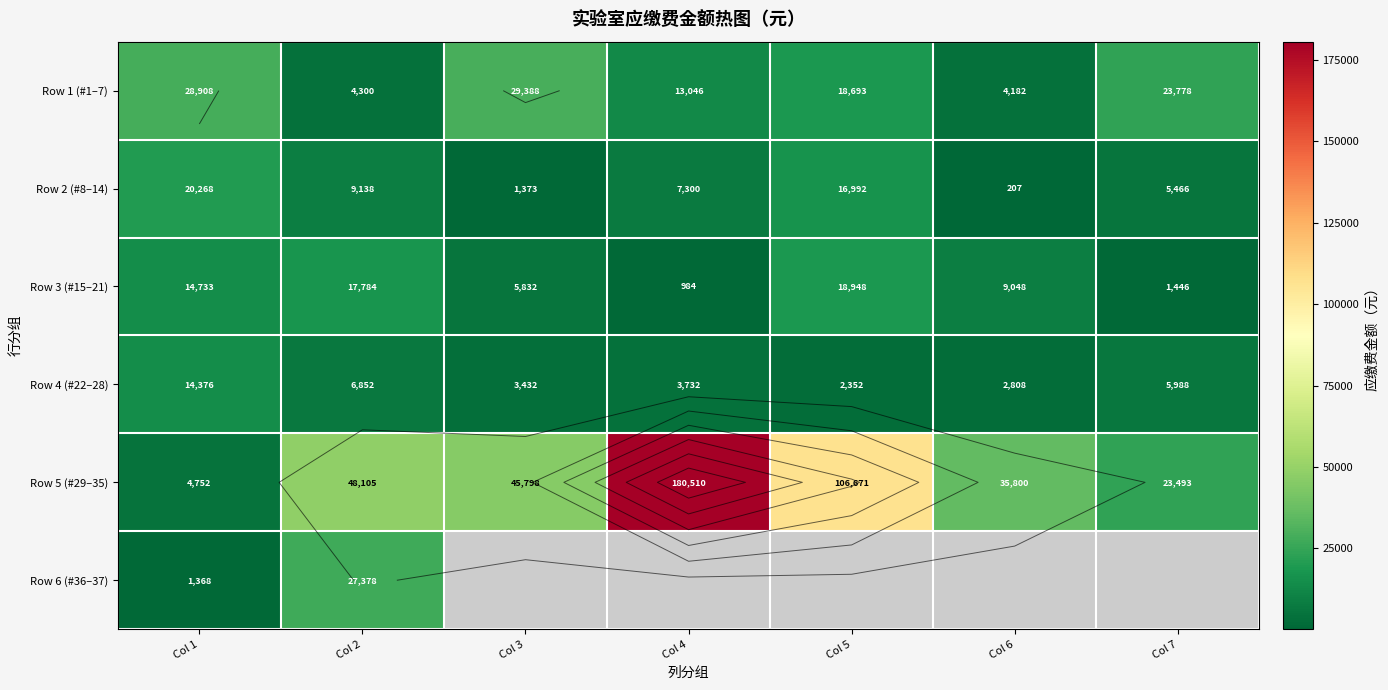

The value of Row 1 (#1–7) at Col 2 is 6573.6. True or false?

False